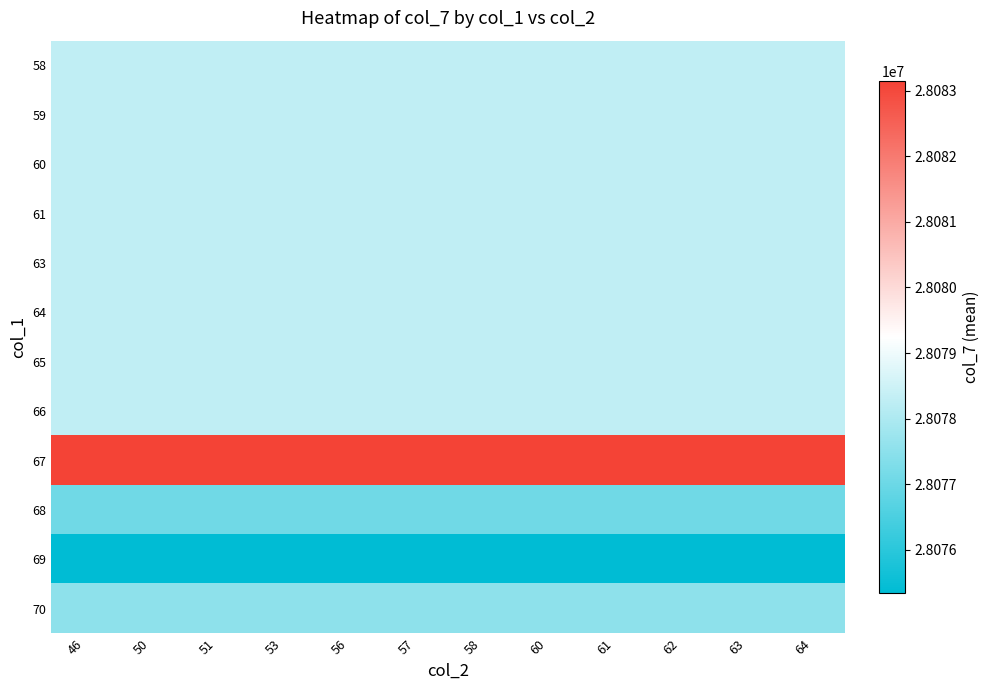

At how many categories does at least one series exceed 28079040?

12